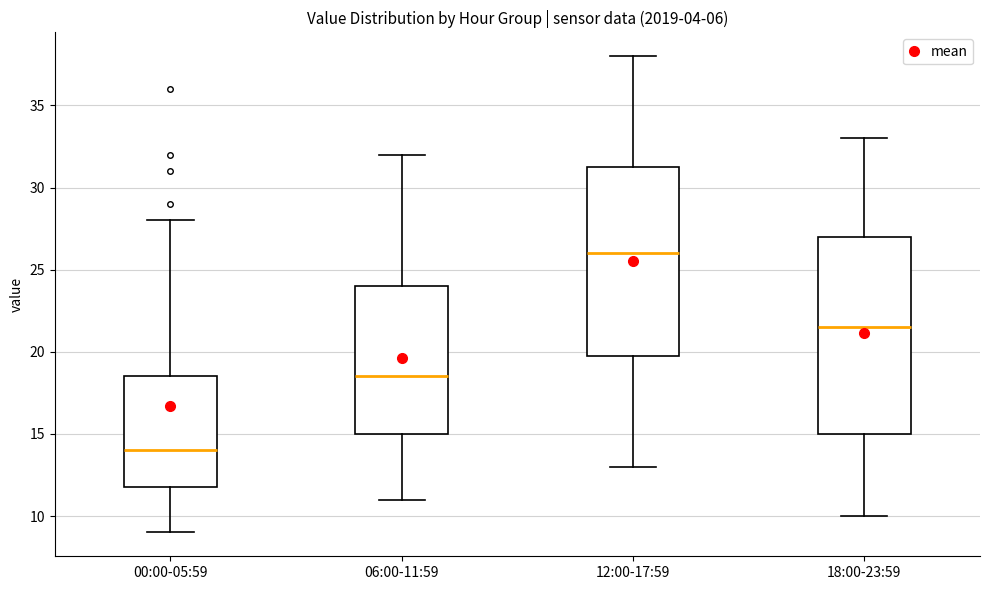

Which box is the tallest, from its lower edge to its upper edge?

18:00-23:59